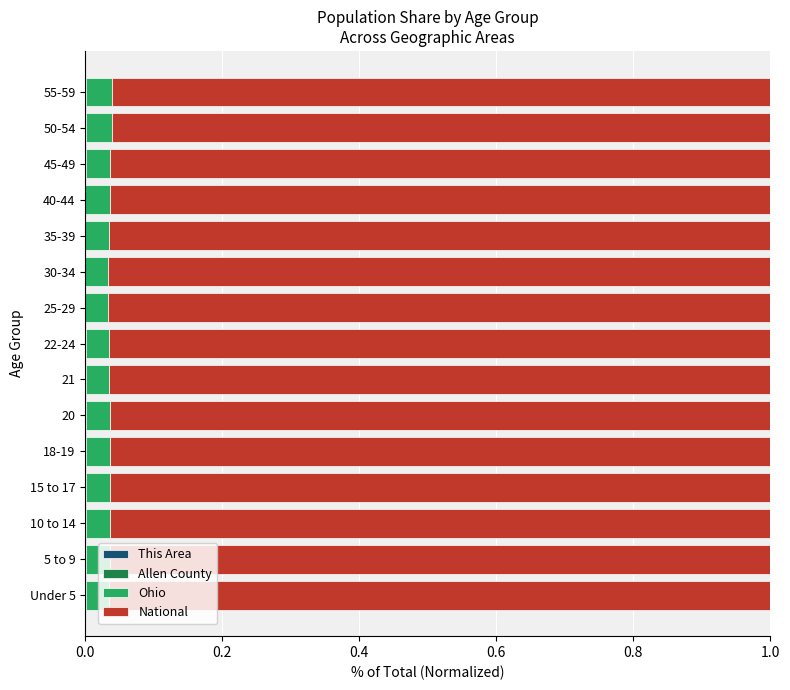

Reading right to left, extract all data points from this chart.

This Area: 0.0	0.0	0.0	0.0	0.0	0.0	0.0	0.0	0.0	0.0	0.0	0.0	0.0	0.0	0.0
Allen County: 0.0	0.0	0.0	0.0	0.0	0.0	0.0	0.0	0.0	0.0	0.0	0.0	0.0	0.0	0.0
Ohio: 0.0	0.0	0.0	0.0	0.0	0.0	0.0	0.0	0.0	0.0	0.0	0.0	0.0	0.0	0.0
National: 1.0	1.0	1.0	1.0	1.0	1.0	1.0	1.0	1.0	1.0	1.0	1.0	1.0	1.0	1.0